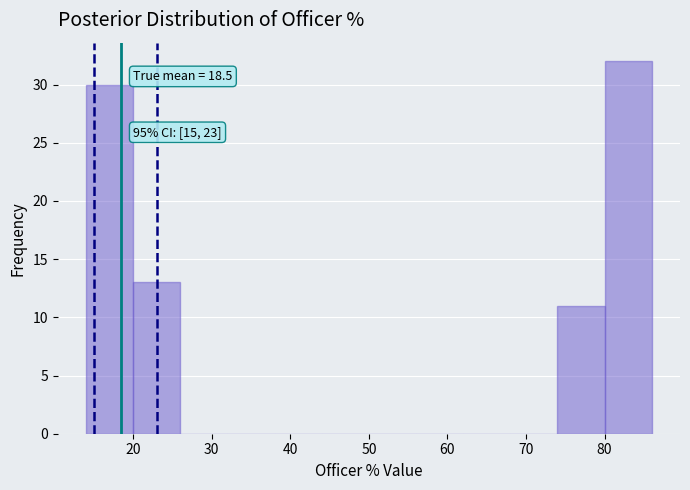

Which range on the x-axis has the tallest bar?

80 to 86